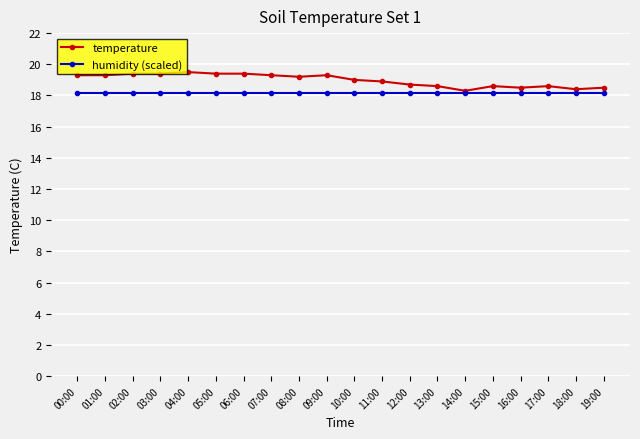

True or false: temperature has a value of 19.4 at 06:00.

True